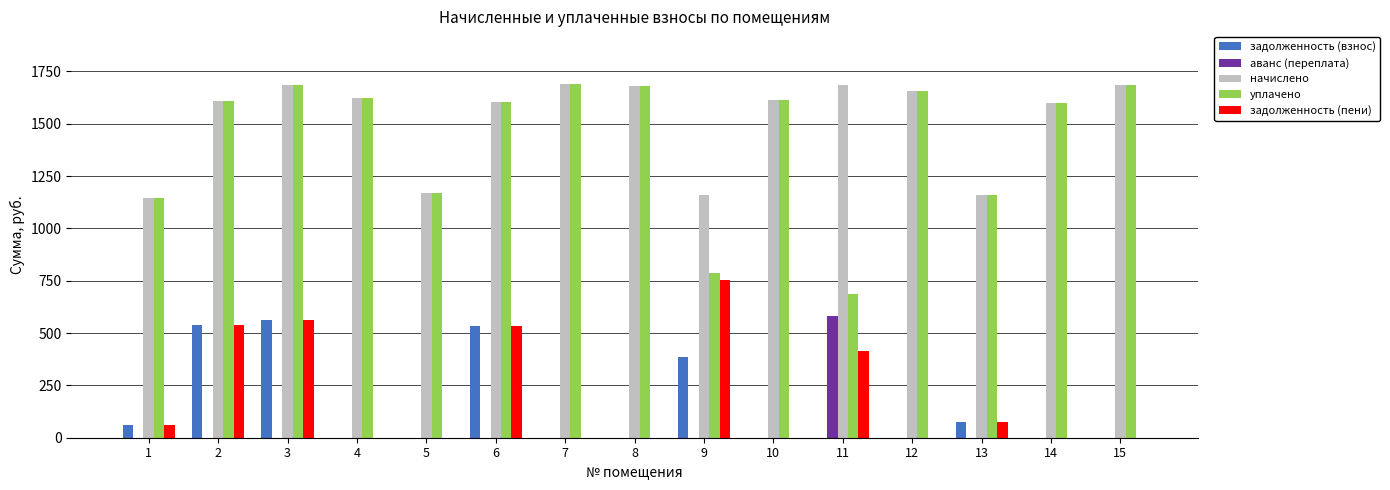

What is the sum of all уплачено values?

21404.6